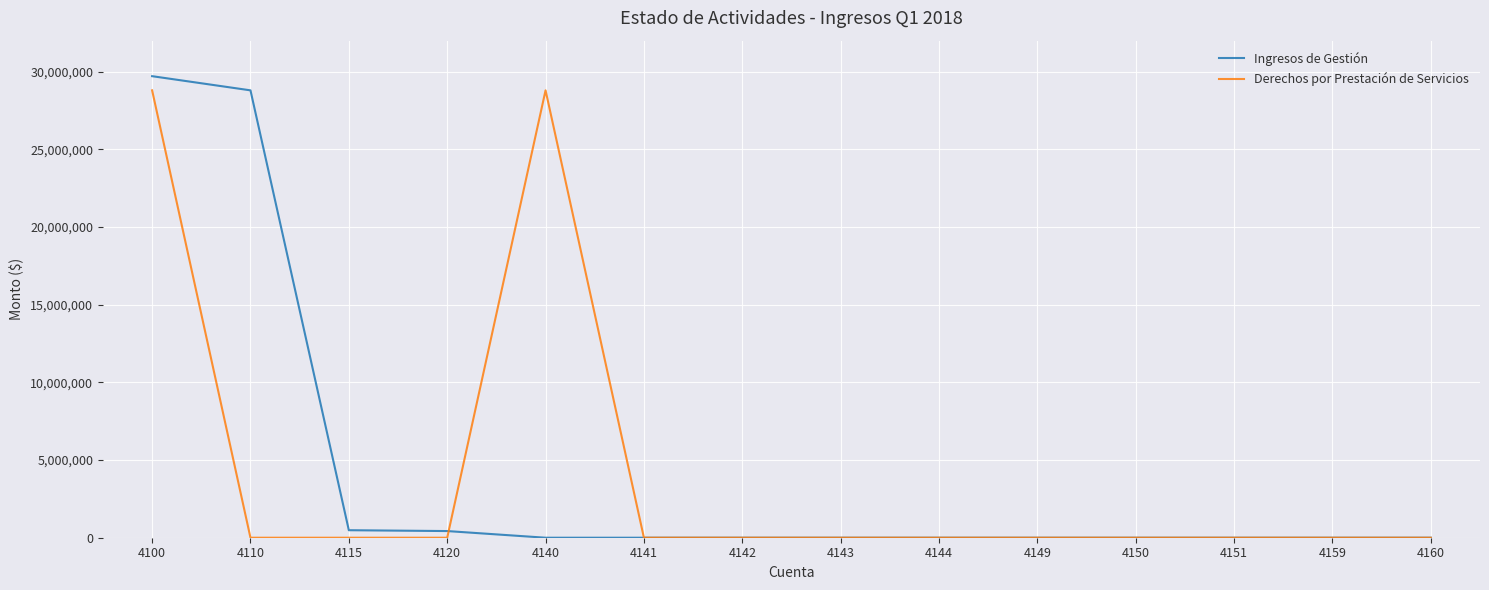

Where do Derechos por Prestación de Servicios and Ingresos de Gestión first cross each other?

4120 and 4140